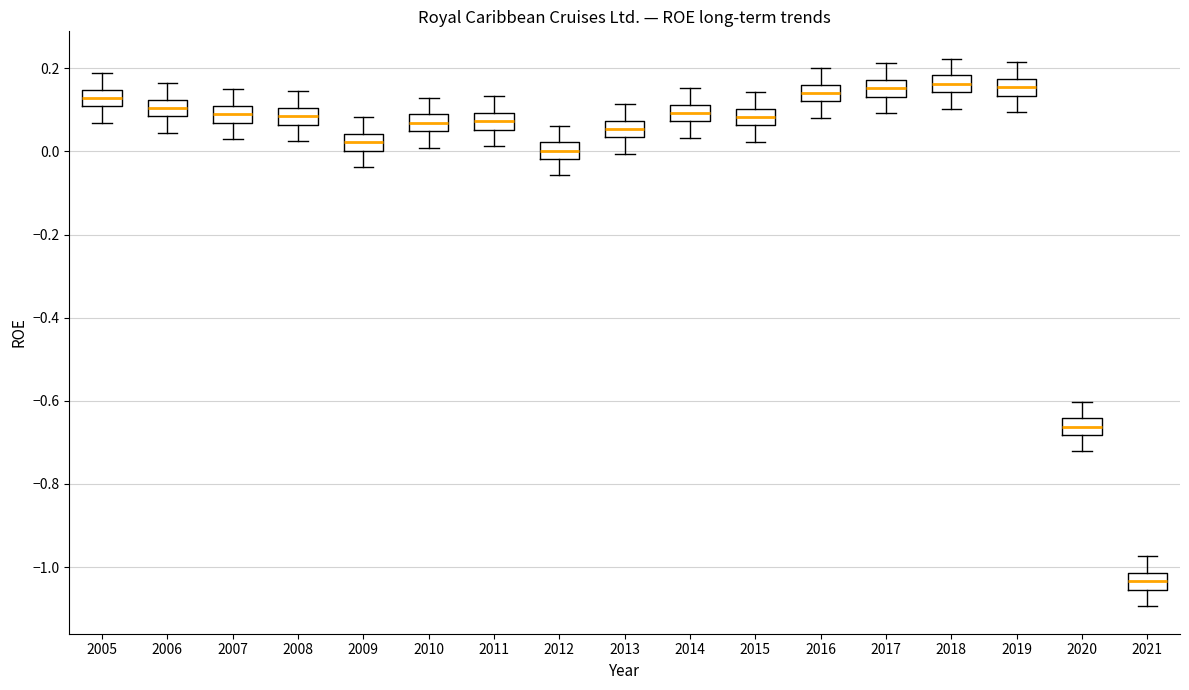

Reading left to right, transcribe this box plot: for each box, give where its median line is, the range the box spans, and where its two whiskers end, as read against the y-axis. The values are not printed on the chart, so give them approximately, as read against the axis.

2005: median 0.12, box 0.10 to 0.14, whiskers 0.06 to 0.18
2006: median 0.10, box 0.08 to 0.12, whiskers 0.04 to 0.16
2007: median 0.08, box 0.06 to 0.10, whiskers 0.02 to 0.14
2008: median 0.08, box 0.06 to 0.10, whiskers 0.02 to 0.14
2009: median 0.02, box 0.00 to 0.04, whiskers -0.04 to 0.08
2010: median 0.06, box 0.04 to 0.08, whiskers 0.00 to 0.12
2011: median 0.08, box 0.06 to 0.10, whiskers 0.02 to 0.14
2012: median 0.00, box -0.02 to 0.02, whiskers -0.06 to 0.06
2013: median 0.06, box 0.04 to 0.08, whiskers 0.00 to 0.12
2014: median 0.10, box 0.08 to 0.12, whiskers 0.04 to 0.16
2015: median 0.08, box 0.06 to 0.10, whiskers 0.02 to 0.14
2016: median 0.14, box 0.12 to 0.16, whiskers 0.08 to 0.20
2017: median 0.16, box 0.14 to 0.18, whiskers 0.10 to 0.22
2018: median 0.16, box 0.14 to 0.18, whiskers 0.10 to 0.22
2019: median 0.16, box 0.14 to 0.18, whiskers 0.10 to 0.22
2020: median -0.66, box -0.68 to -0.64, whiskers -0.72 to -0.60
2021: median -1.04, box -1.06 to -1.02, whiskers -1.10 to -0.98